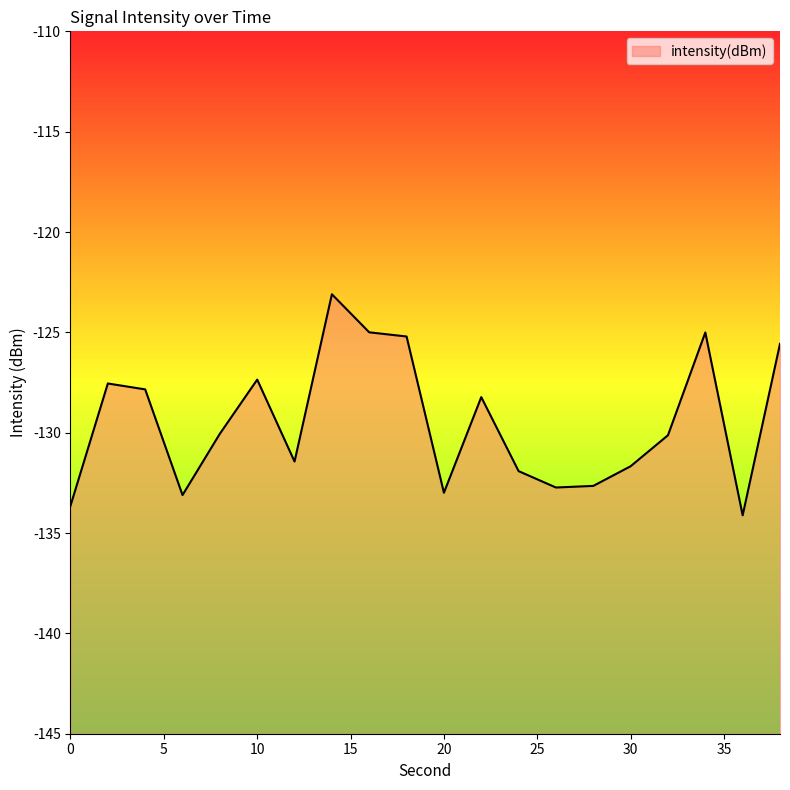

What is the difference between the maximum and minimum values?

11.0